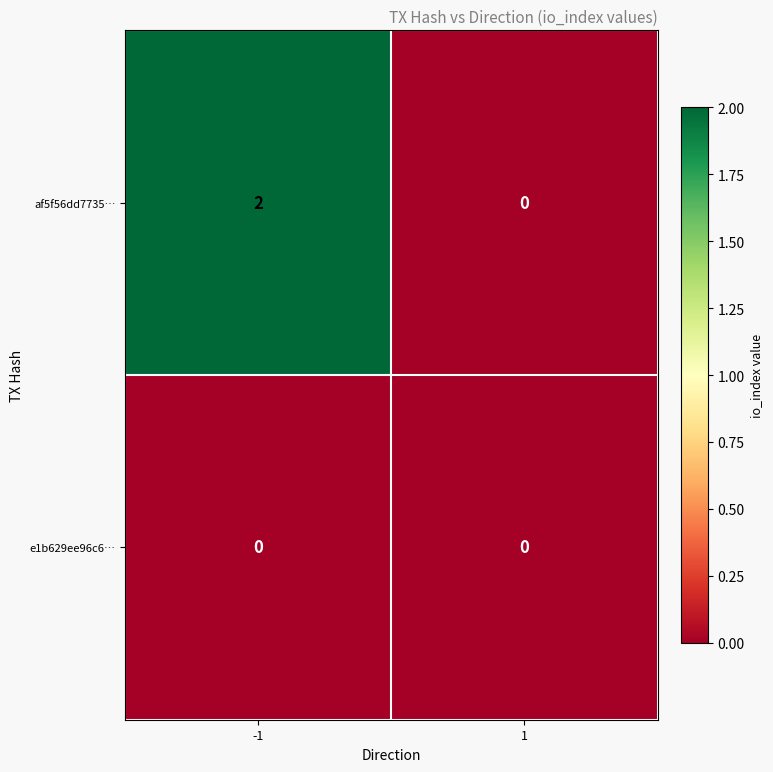

List the series in order of their peak value, highest first.

af5f56dd7735…, e1b629ee96c6…